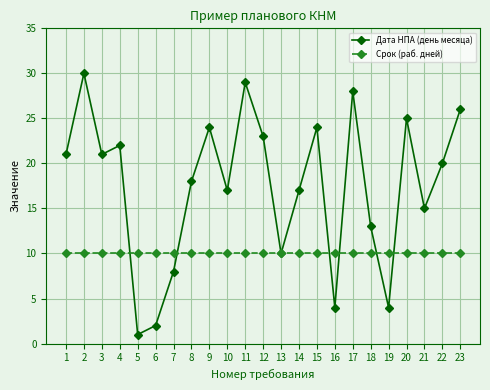

True or false: Срок (раб. дней) has a value of 6 at 10.

False